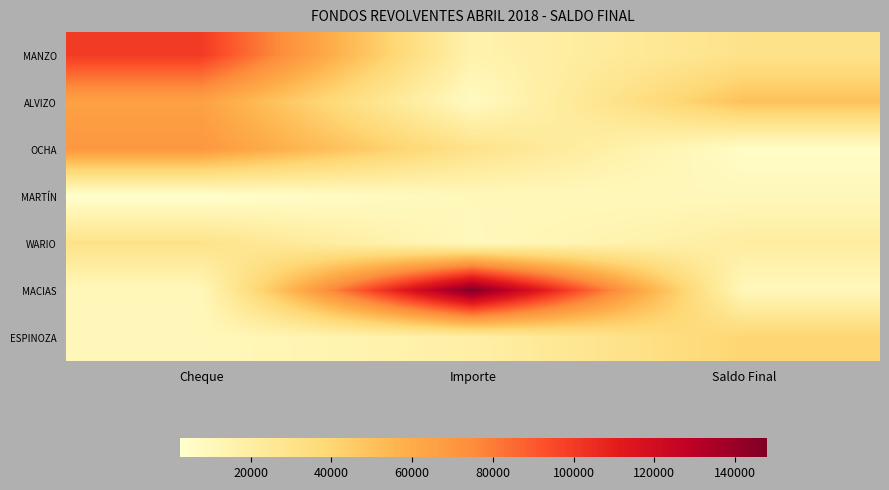

Rank the series by their maximum value, from lowest to highest.

MARTÍN, WARIO, ESPINOZA, ALVIZO, OCHA, MANZO, MACIAS